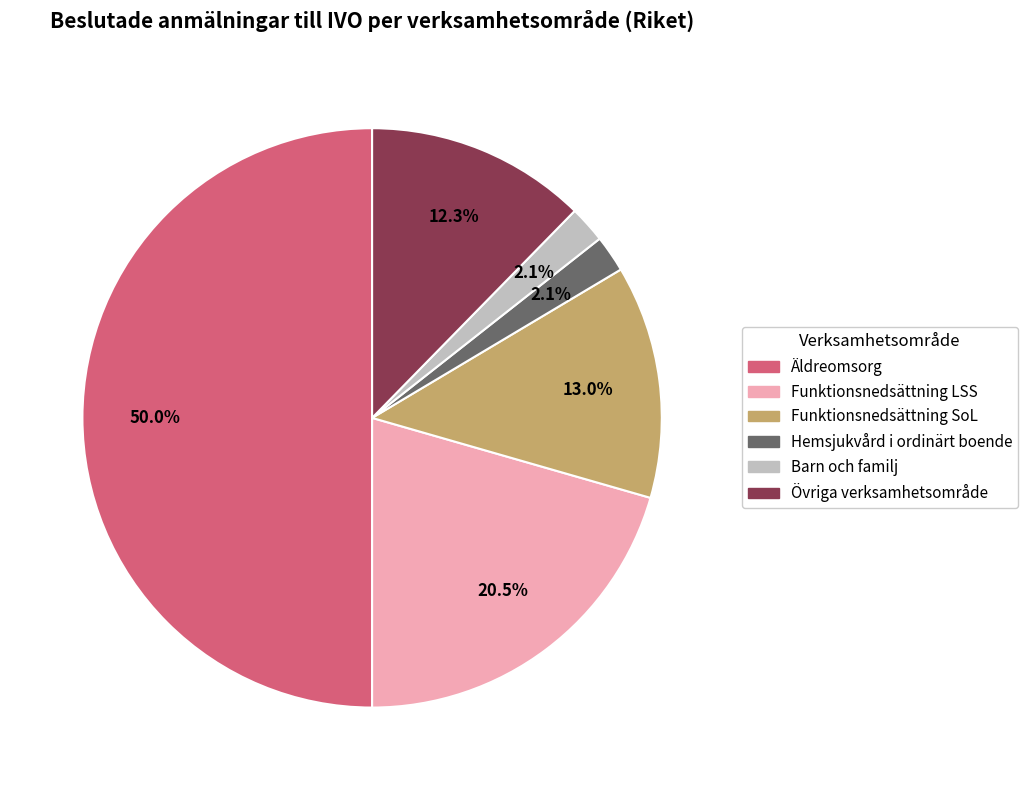

Count the number of slices in the pie.

6